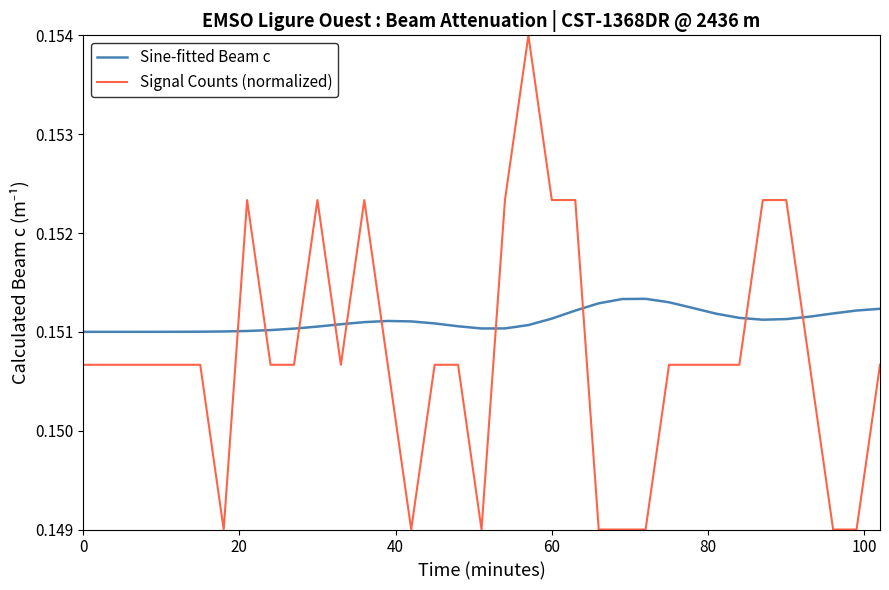

List the series in order of their overall mean, highest first.

Sine-fitted Beam c, Signal Counts (normalized)